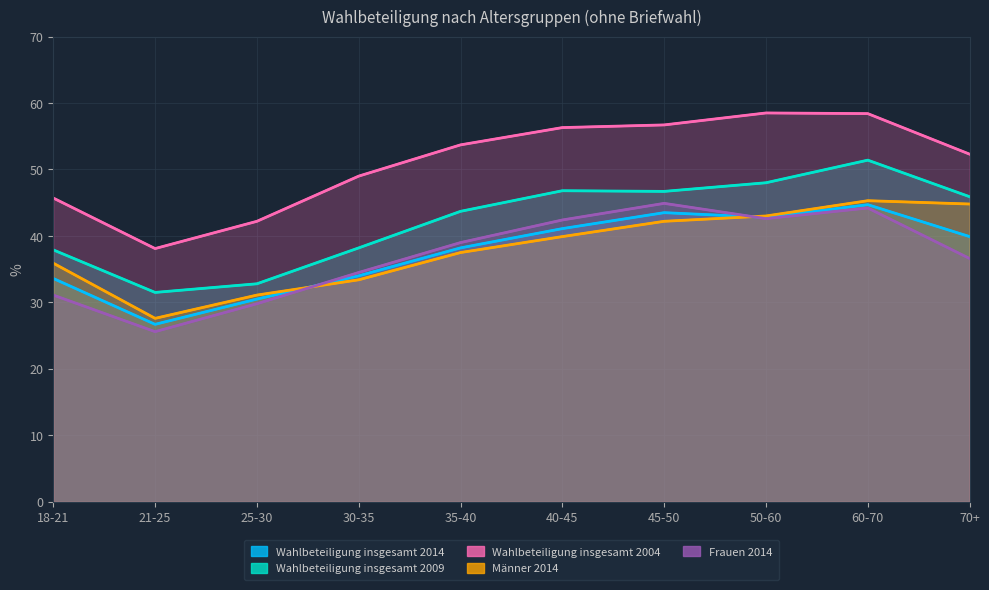

Which has a higher value, 70+ or 60-70?

60-70